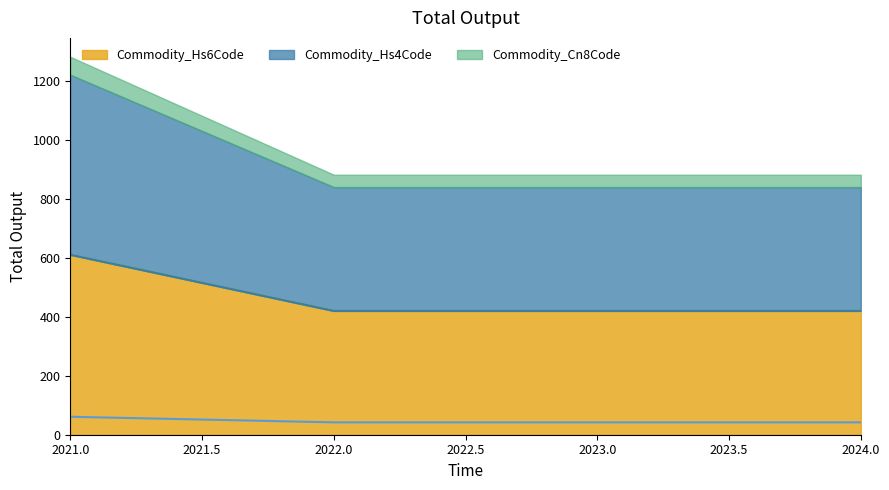

Is it true that Commodity_Hs6Code equals 420.3 at 2023.0?

True